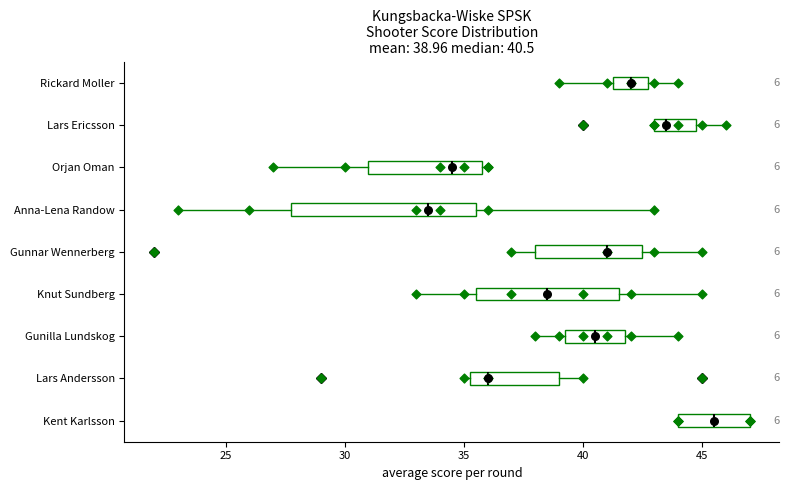

Which box has the furthest to the left median line?

Anna-Lena Randow